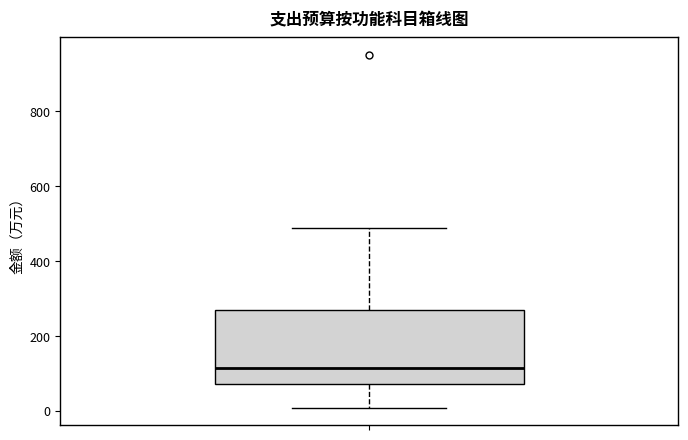

Transcribe this box plot: give where the median line is, the range the box spans, and where the two whiskers end, as read against the y-axis. The values are not printed on the chart, so give them approximately, as read against the axis.

median 120, box 60 to 260, whiskers 0 to 480